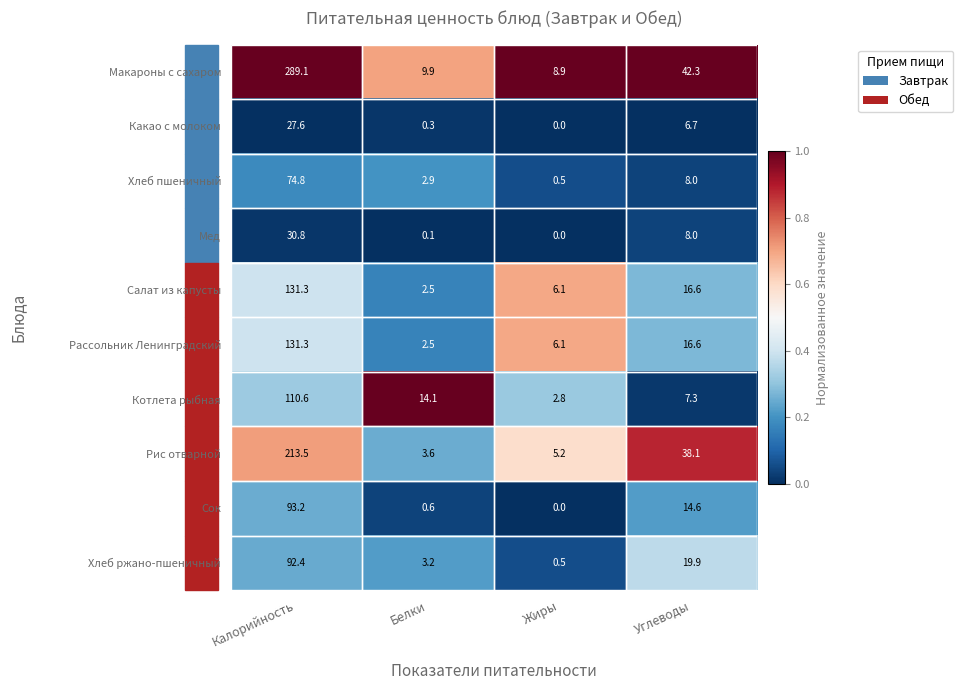

What is the total value across all series at Белки?

39.7